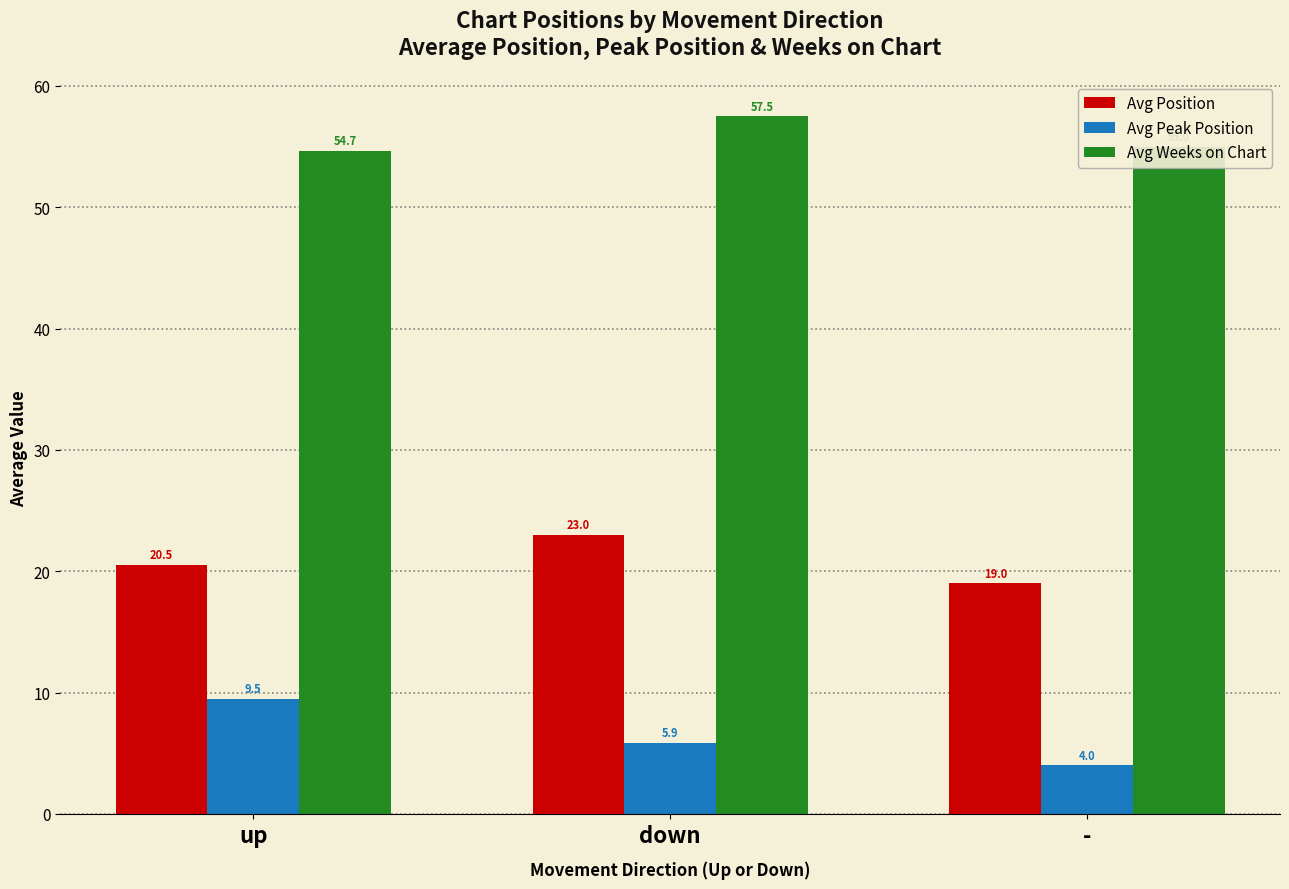

Which series has the largest total across all categories?

Avg Weeks on Chart